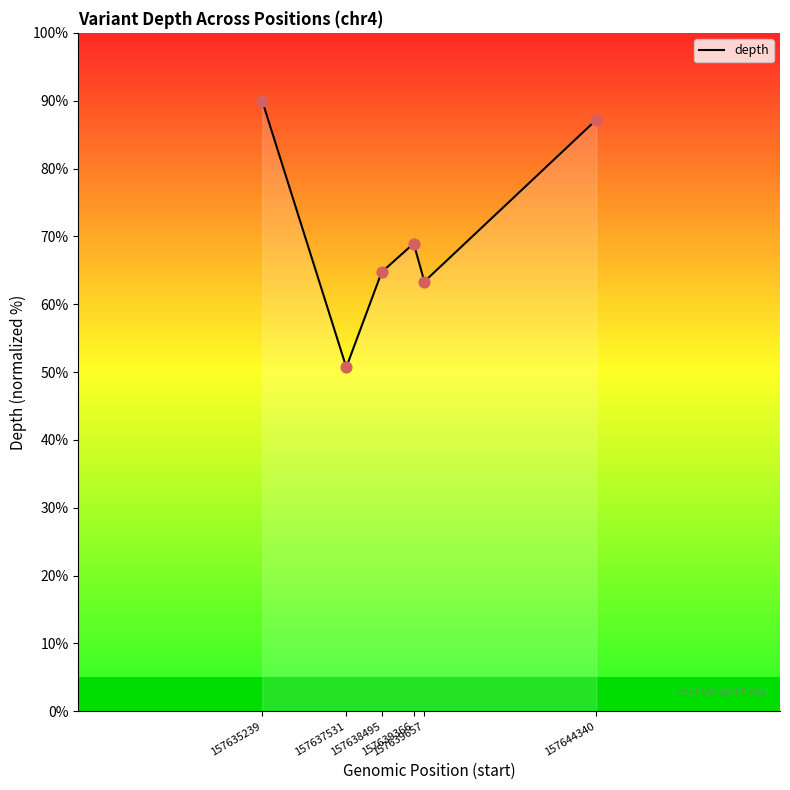

Between 157635239 and 157639657, which is larger?

157635239